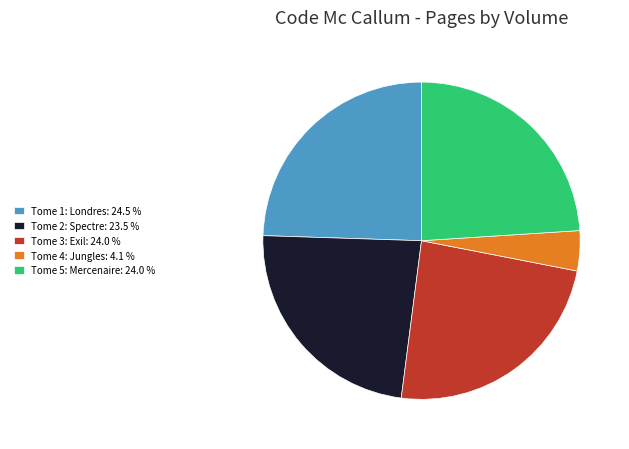

Is the sum of Tome 1: Londres: 24.5 % and Tome 5: Mercenaire: 24.0 % greater than half?

No